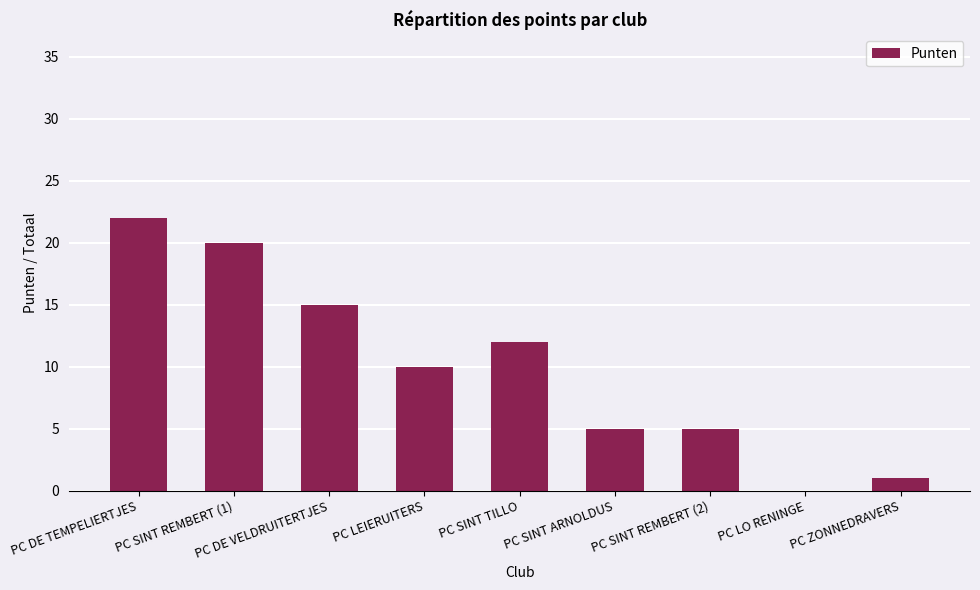

Which has a higher value, PC SINT REMBERT (1) or PC LO RENINGE?

PC SINT REMBERT (1)